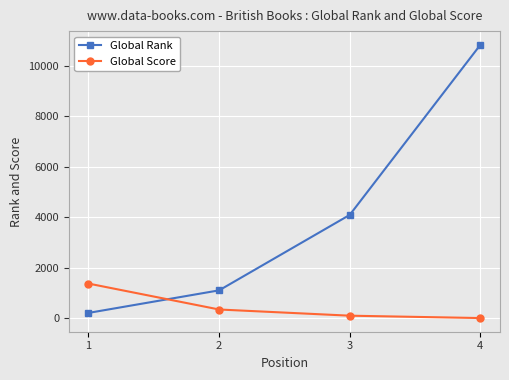

The Global Rank series shows 6913 at 3. True or false?

False